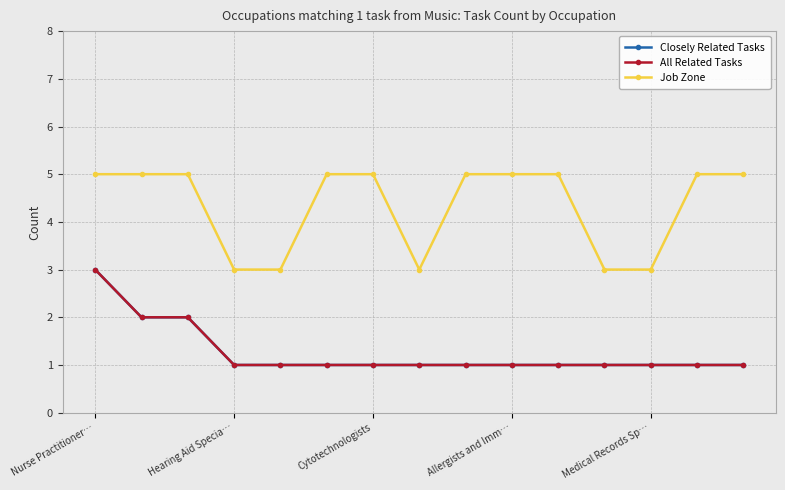

List the series in order of their peak value, highest first.

Job Zone, Closely Related Tasks, All Related Tasks